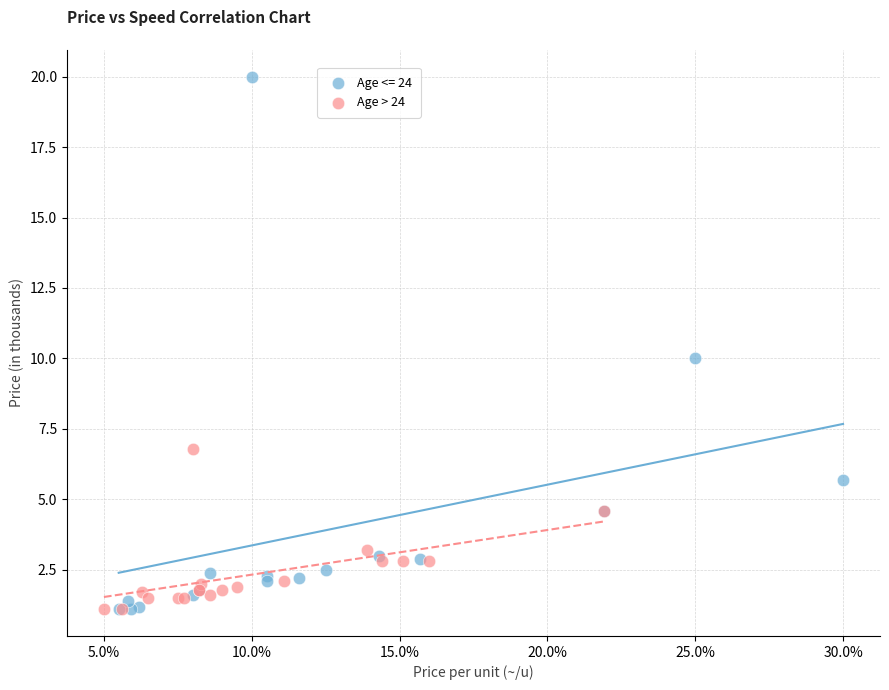

Which series contains the highest Y value?

Age <= 24